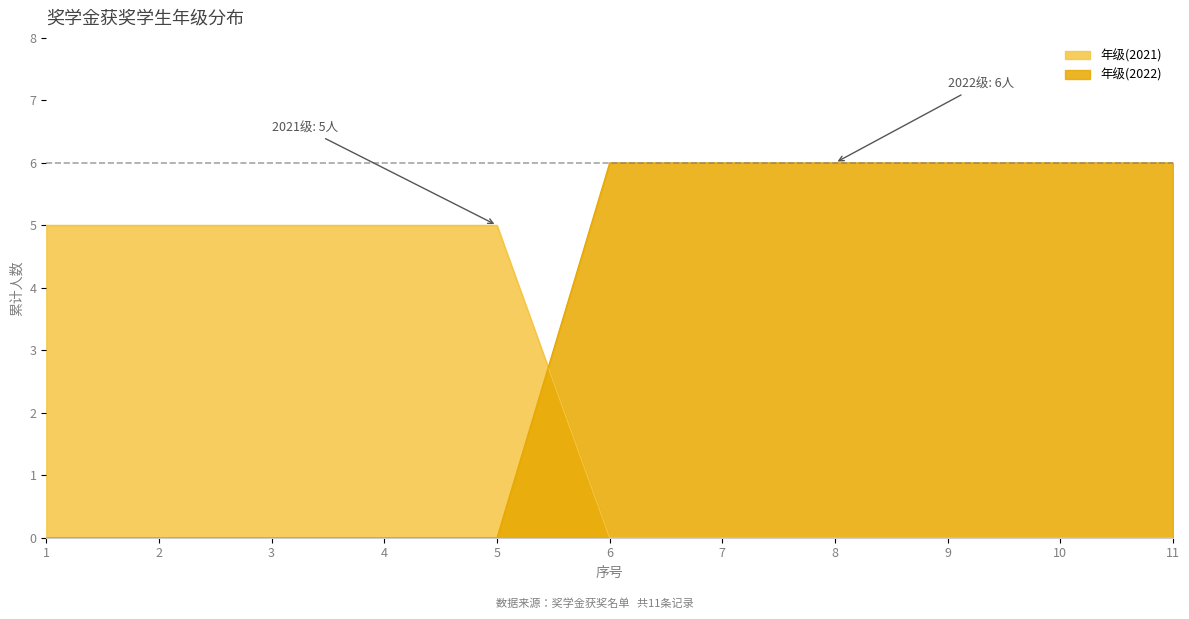

Rank the categories by 年级(2022) value from lowest to highest.

1, 2, 3, 4, 5, 6, 7, 8, 9, 10, 11